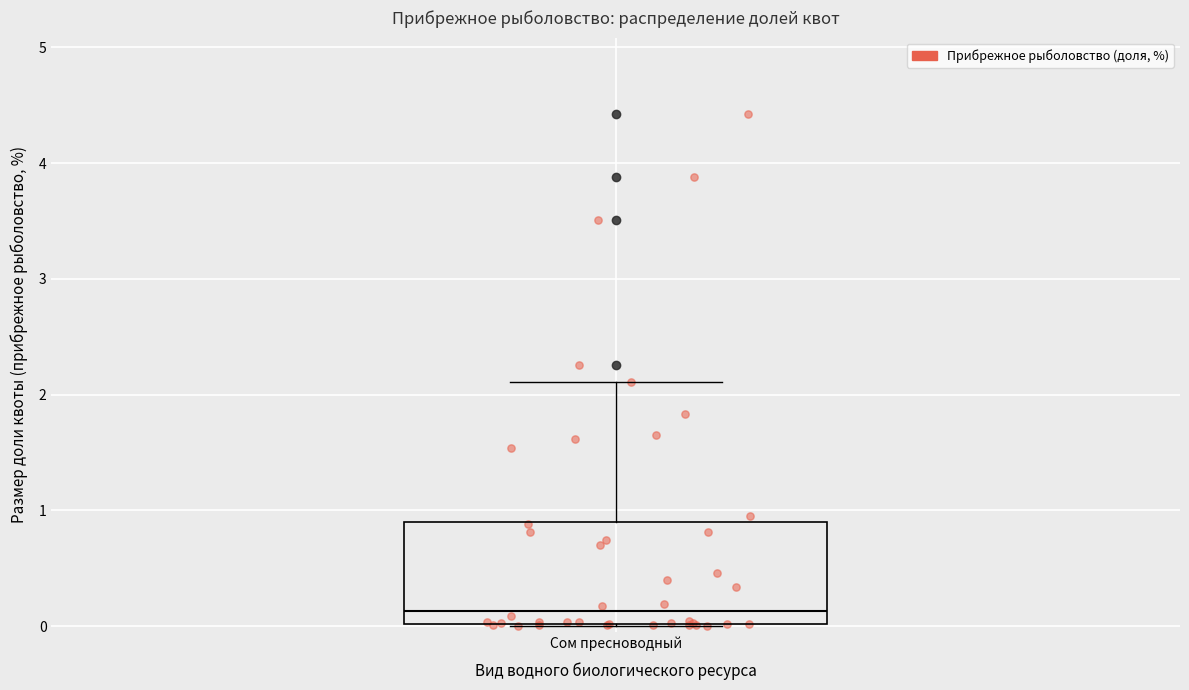

Where is the upper edge of the box for Сом пресноводный on the y-axis? The values are not printed on the chart, so give them approximately, as read against the axis.

0.9